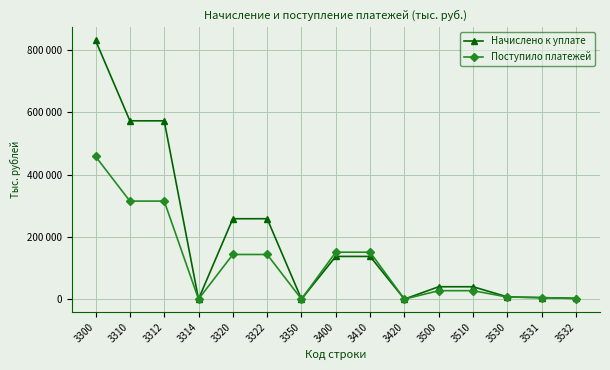

At which category is the sum across all series the highest?

3300